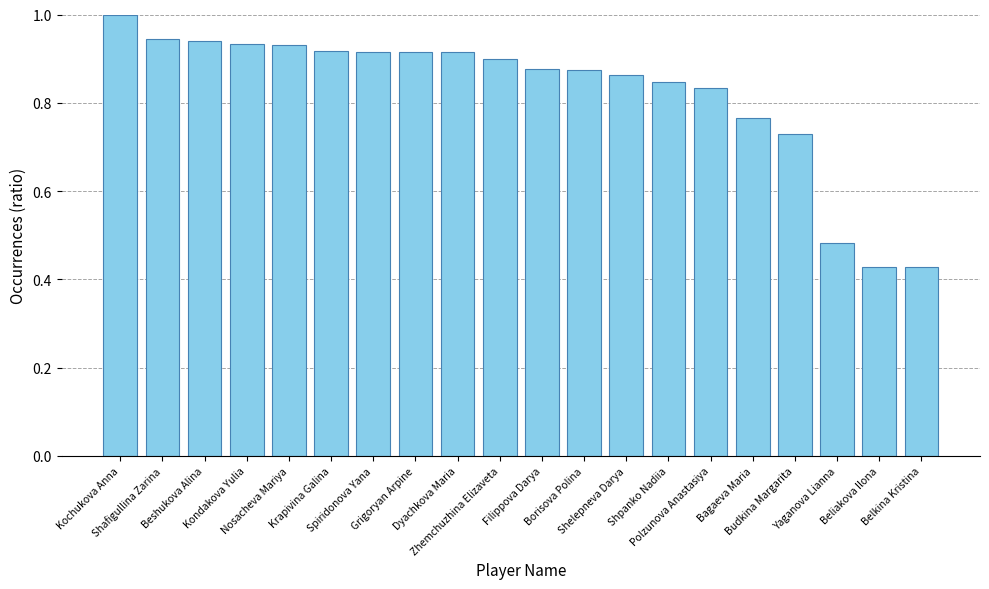

What is the difference between the maximum and minimum values?

0.6